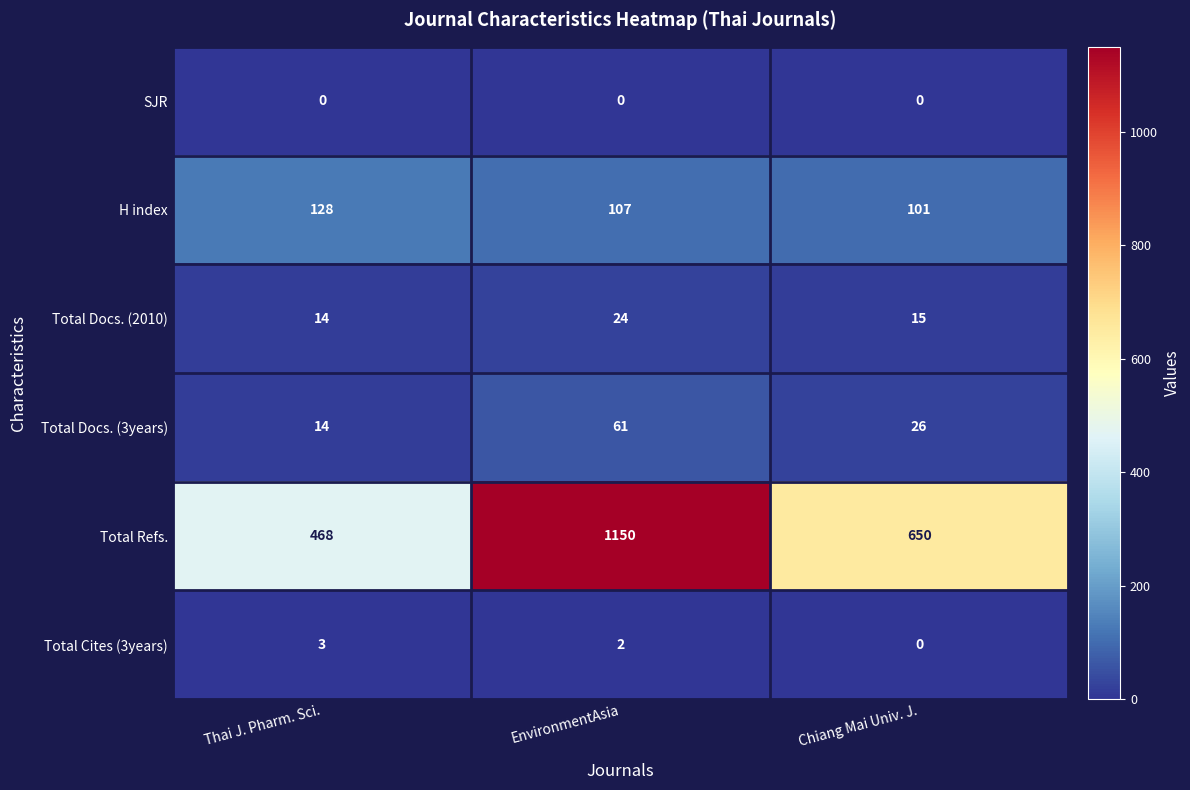

How many data points does each series have?

3